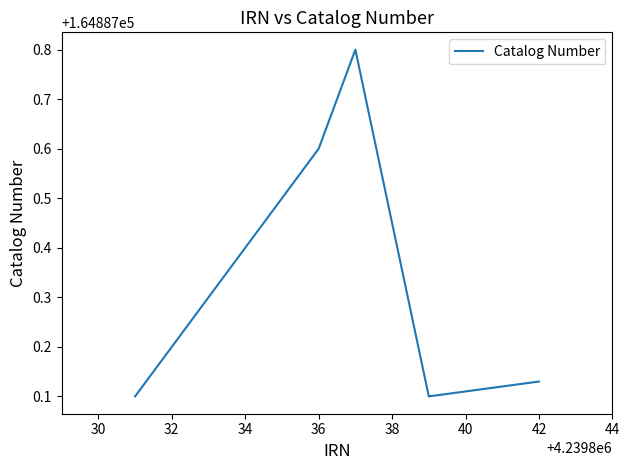

What is the maximum value shown in the chart?

164887.8